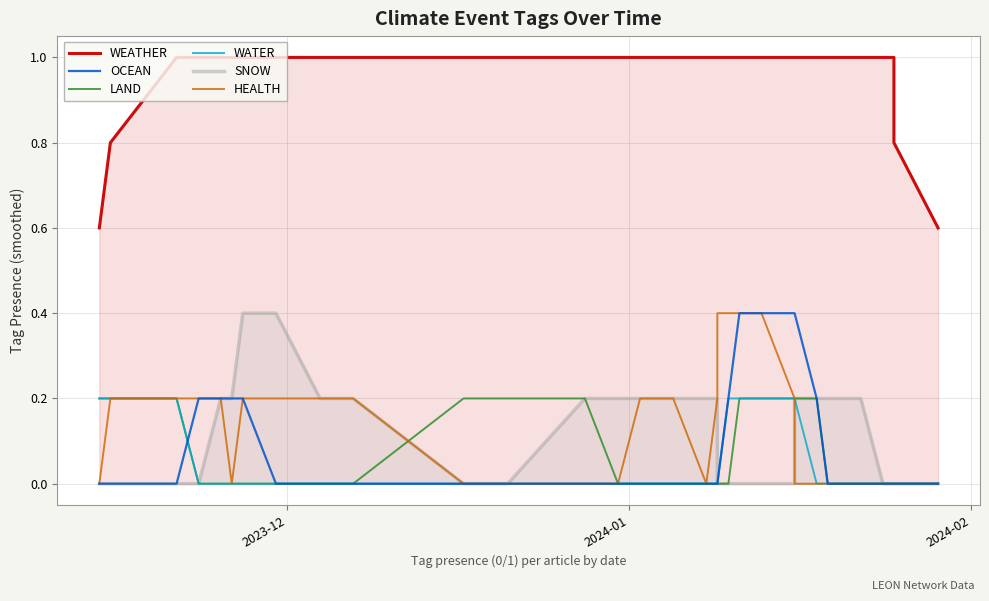

What are all the series names shown in the legend?

WEATHER, OCEAN, LAND, WATER, SNOW, HEALTH